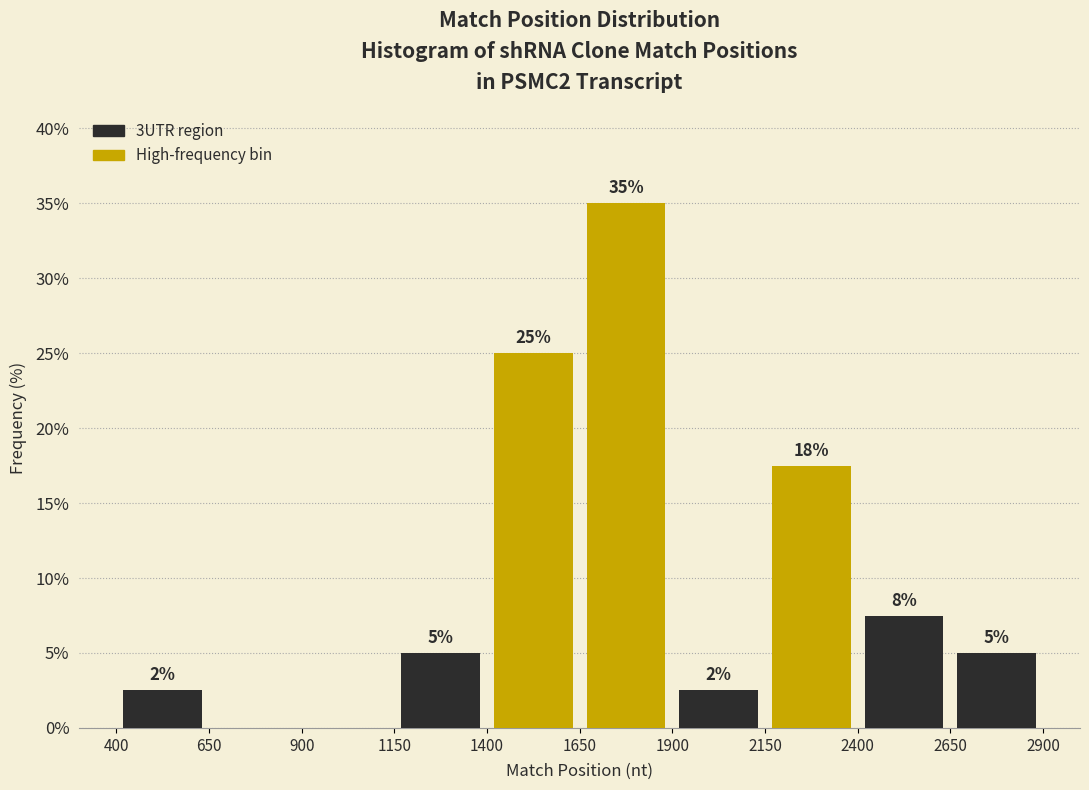

Over which range of the x-axis is the bar tallest?

1650 to 1900